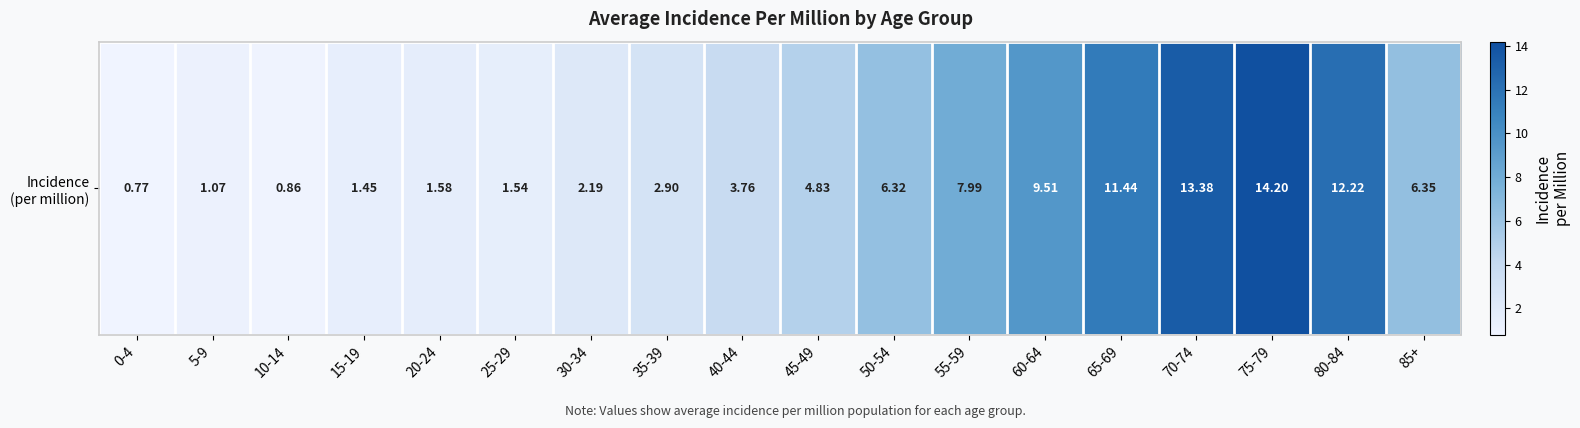

How many values are below 4?

9